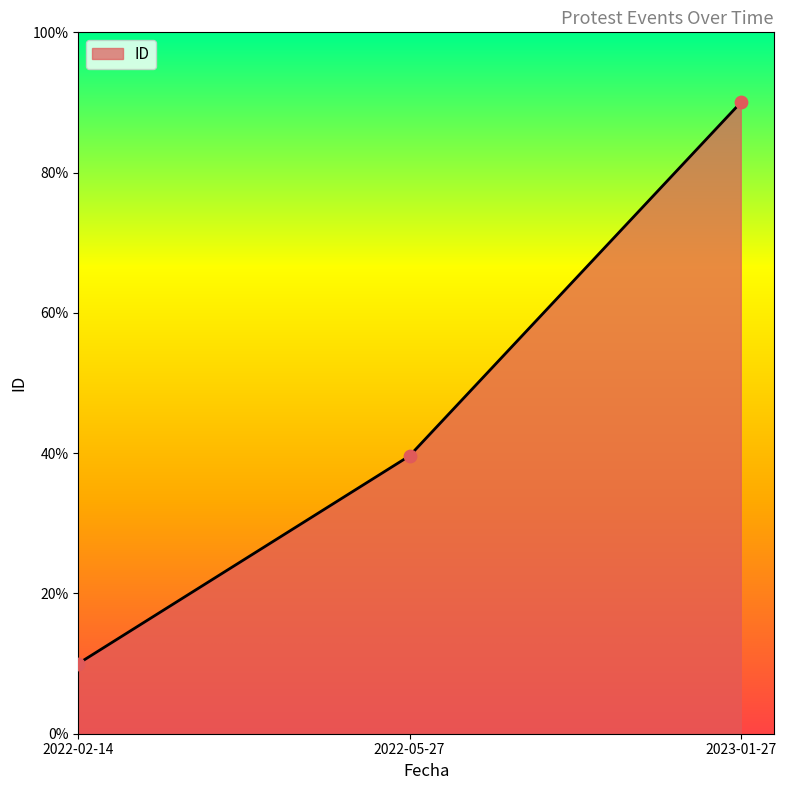

Which has a higher value, 2022-05-27 or 2022-02-14?

2022-05-27